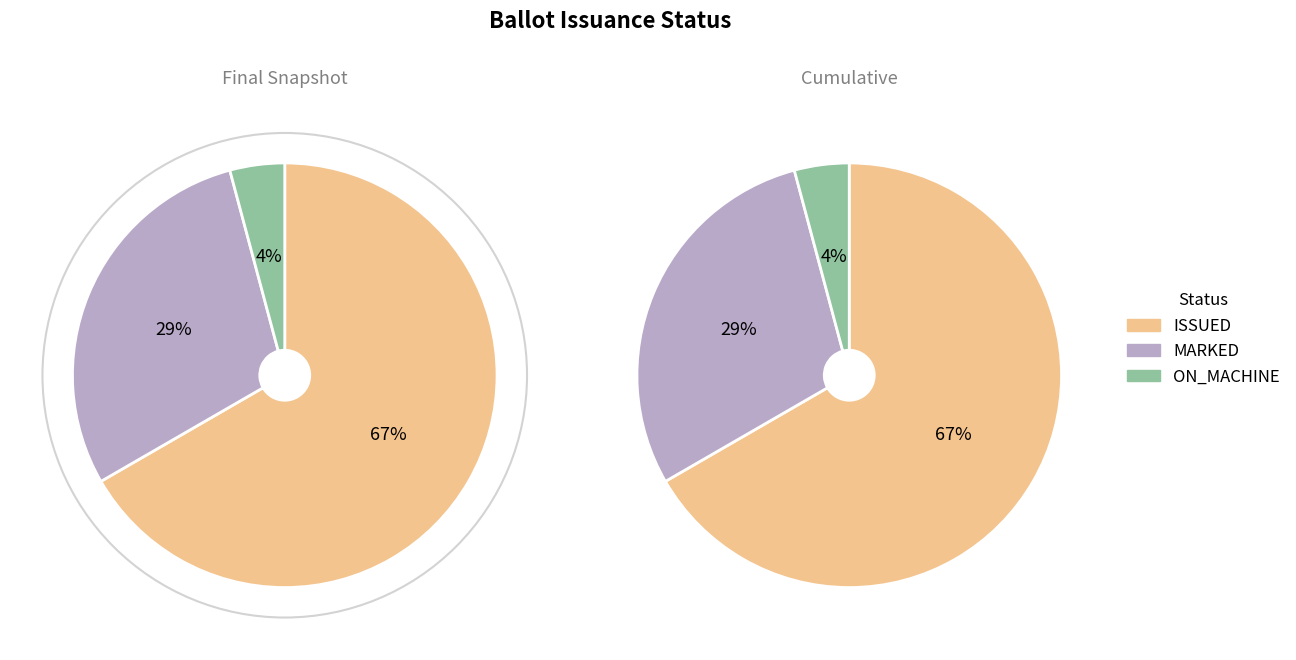

Count the number of slices in the pie.

3